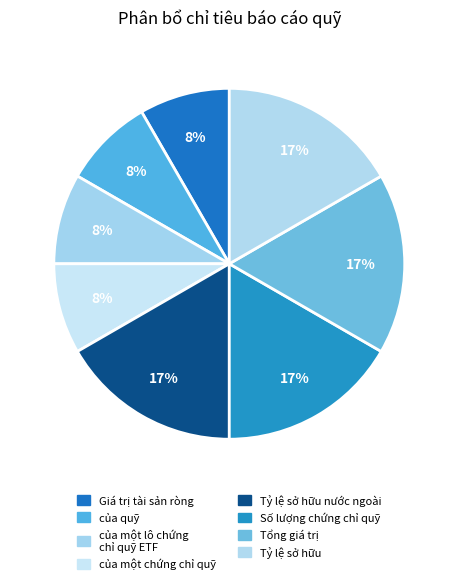

Count the number of slices in the pie.

8